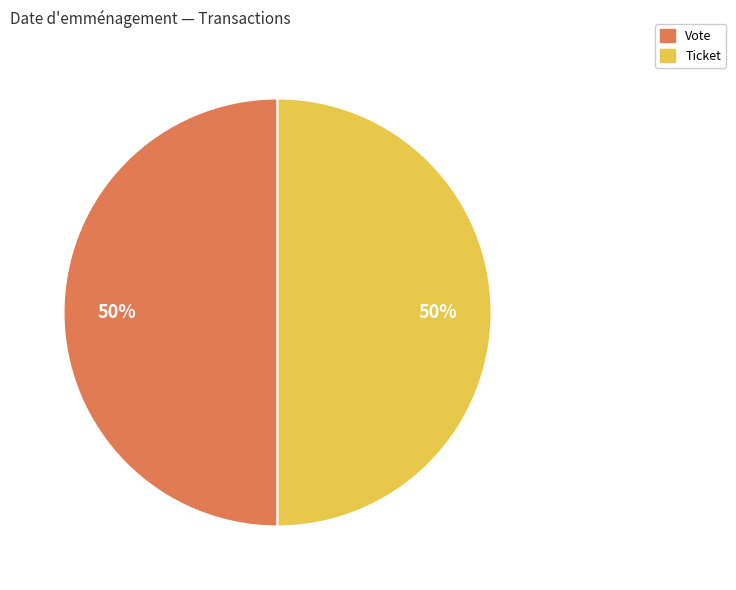

To the nearest percent, what is the average slice percentage?

50%